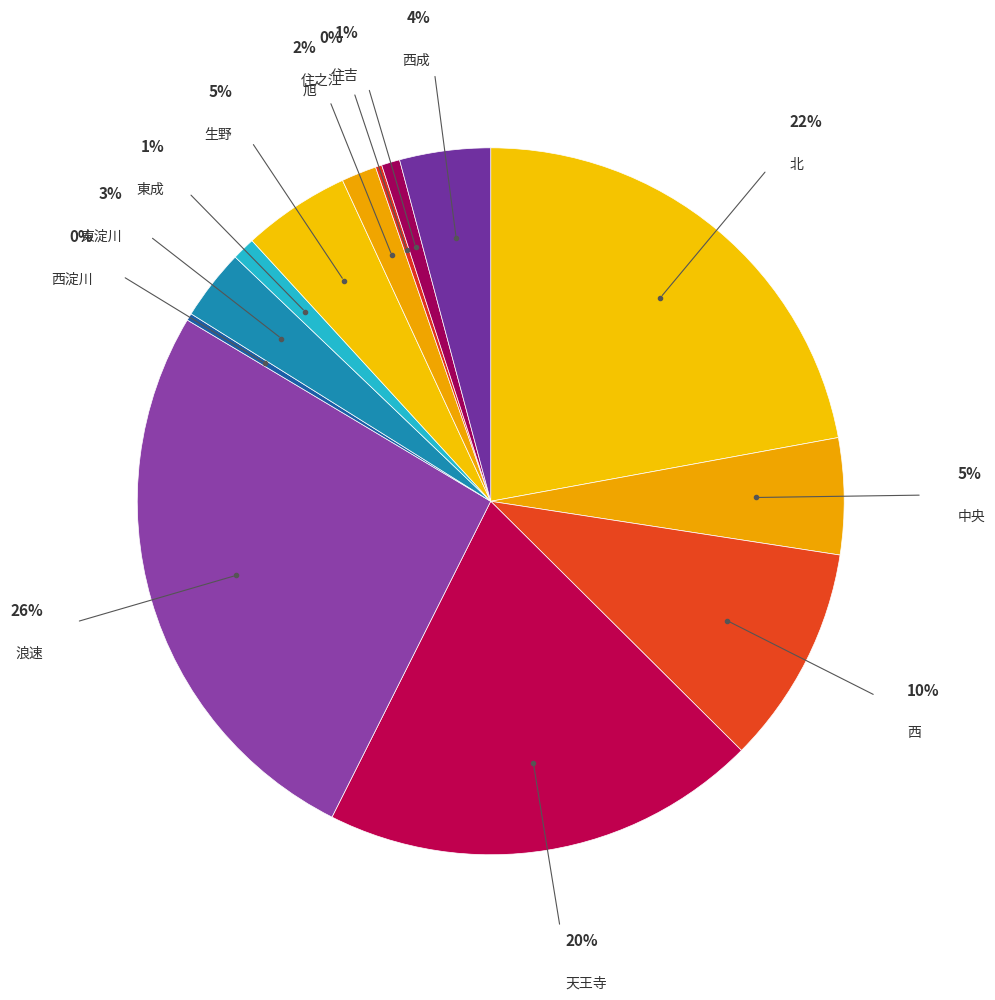

Rank the categories by value from highest to lowest.

浪速, 北, 天王寺, 西, 中央, 生野, 西成, 東淀川, 旭, 東成, 住吉, 西淀川, 住之江